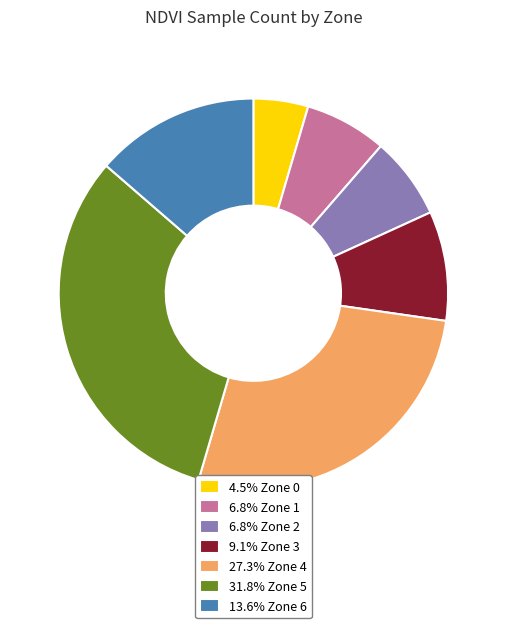

Does 6.8% Zone 2 account for over 50% of the chart?

No